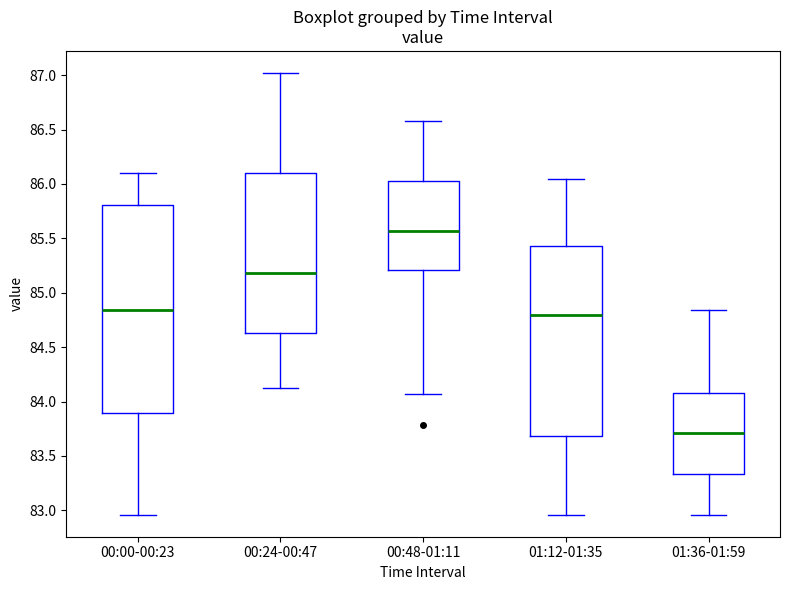

Reading left to right, transcribe this box plot: for each box, give where its median line is, the range the box spans, and where its two whiskers end, as read against the y-axis. The values are not printed on the chart, so give them approximately, as read against the axis.

00:00-00:23: median 84.85, box 83.90 to 85.80, whiskers 82.95 to 86.10
00:24-00:47: median 85.20, box 84.65 to 86.10, whiskers 84.10 to 87.00
00:48-01:11: median 85.55, box 85.20 to 86.05, whiskers 84.05 to 86.60
01:12-01:35: median 84.80, box 83.70 to 85.45, whiskers 82.95 to 86.05
01:36-01:59: median 83.70, box 83.35 to 84.10, whiskers 82.95 to 84.85